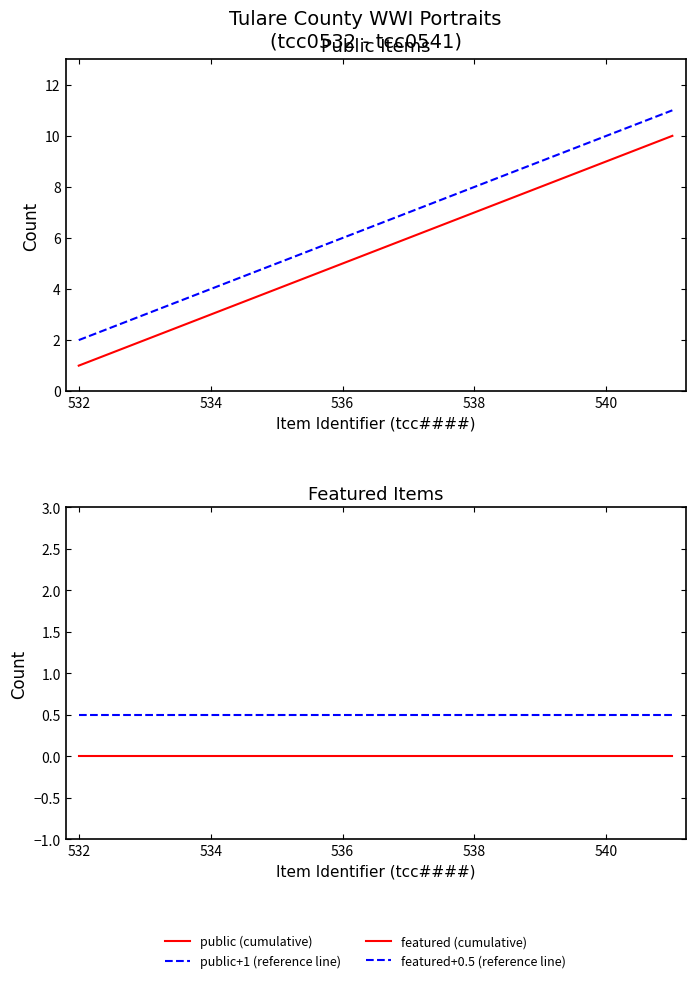

Which series changed the most between 534 and 6?

public (cumulative)